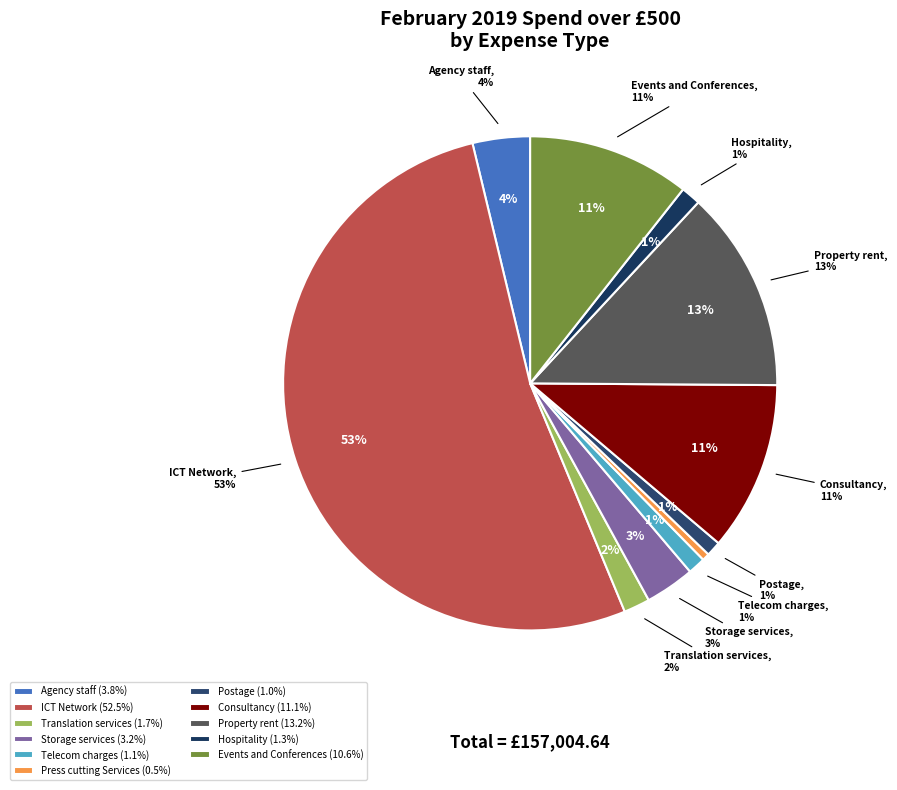

Is Agency staff the majority of the pie?

No